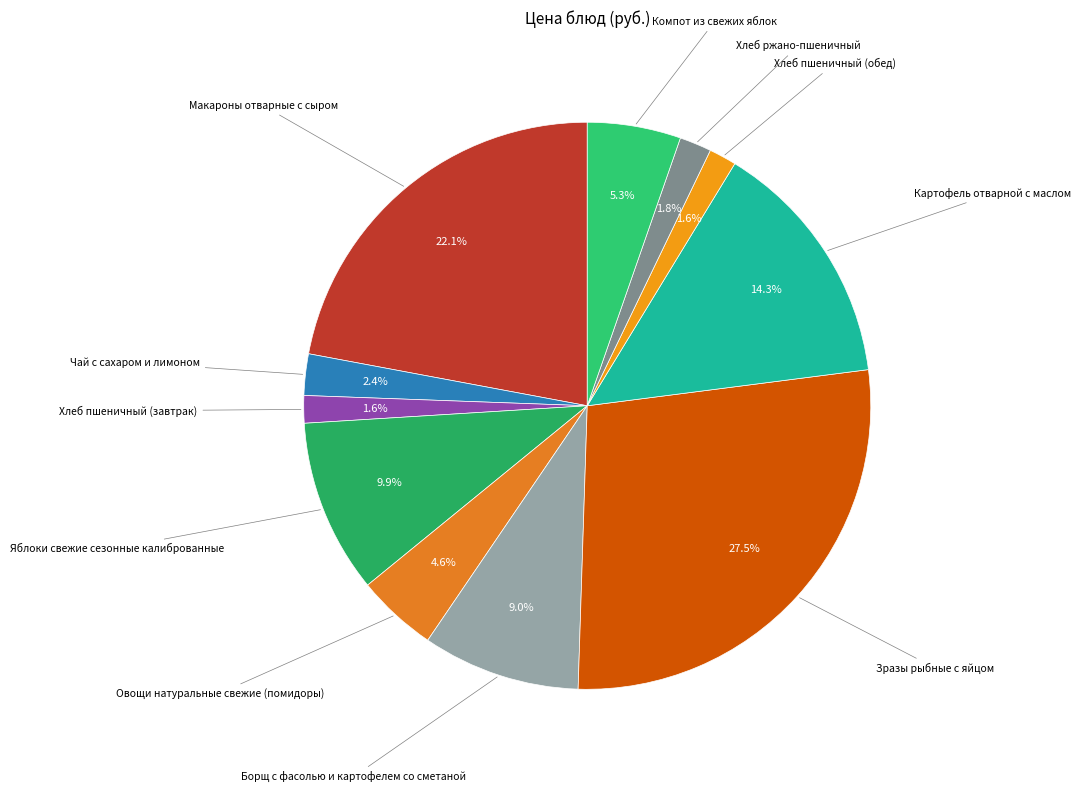

Between Чай с сахаром и лимоном and Картофель отварной с маслом, which is larger?

Картофель отварной с маслом